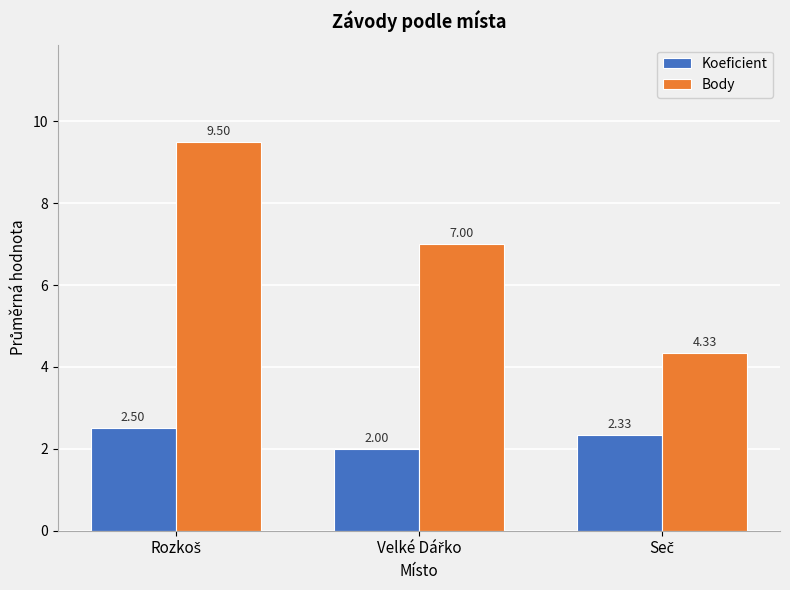

What is the average value of the Body series?

6.9